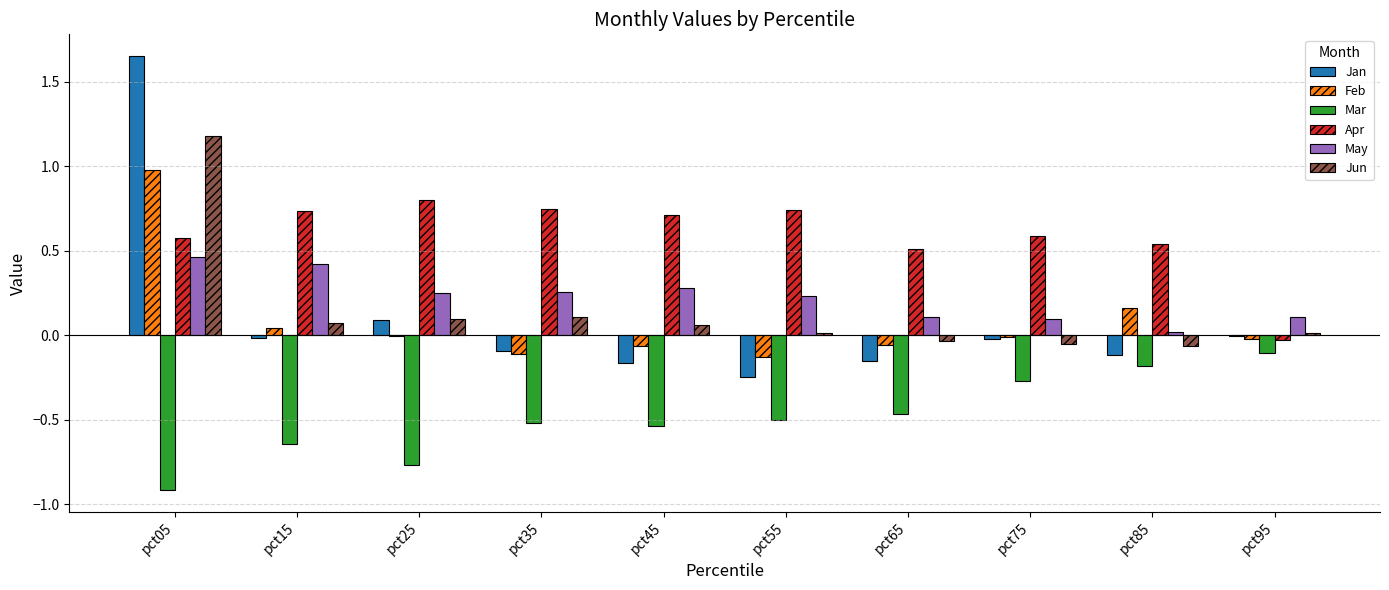

True or false: Feb has a value of -0.0 at pct95.

True